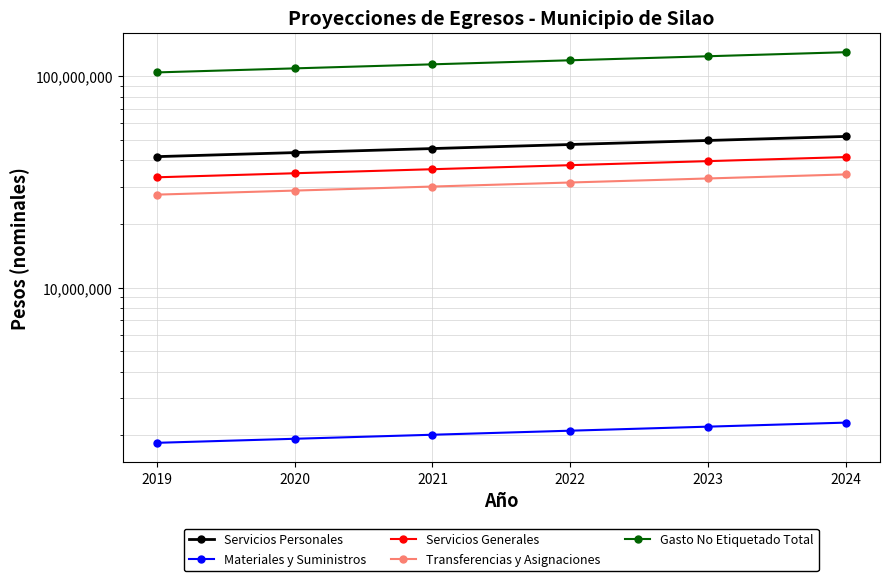

Does the chart have visible grid lines?

Yes